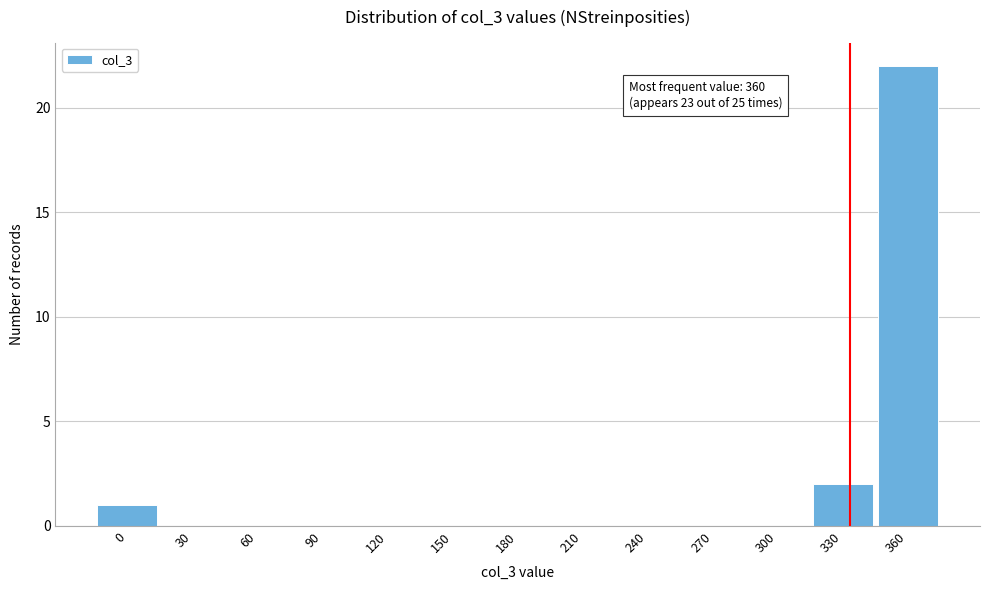

Reading left to right, extract all data points from this chart.

0=1	30=0	60=0	90=0	120=0	150=0	180=0	210=0	240=0	270=0	300=0	330=2	360=22